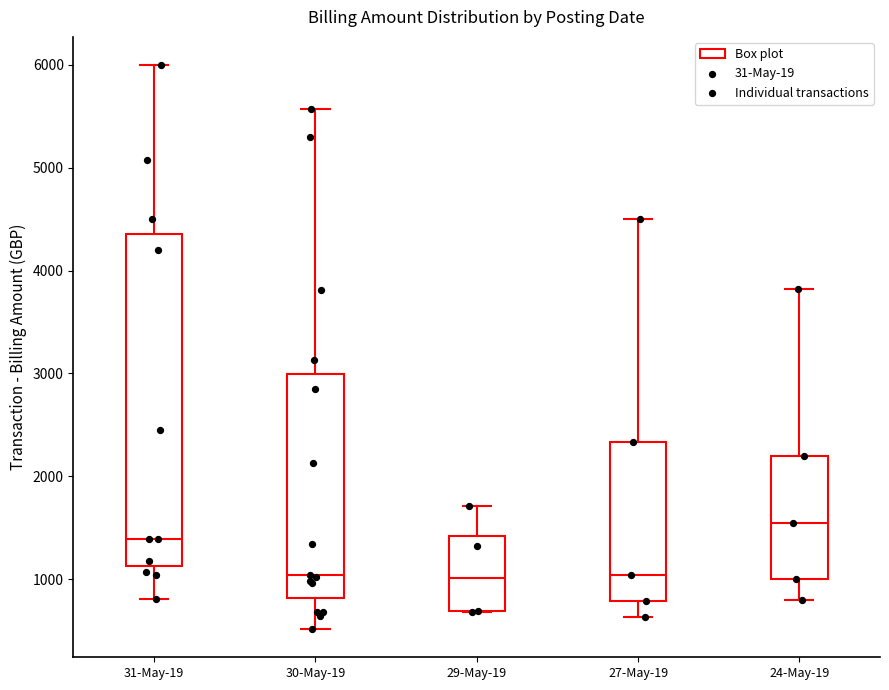

Comparing the boxes themselves (not the whiskers), which one is the tallest?

31-May-19